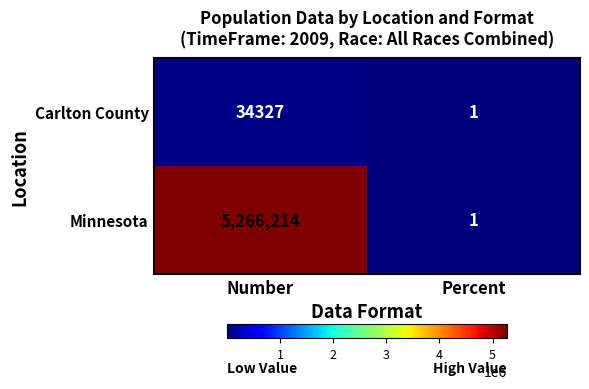

Reading left to right, transcribe all the data shown in this chart.

Carlton County: Number=34327	Percent=1
Minnesota: Number=5266214	Percent=1